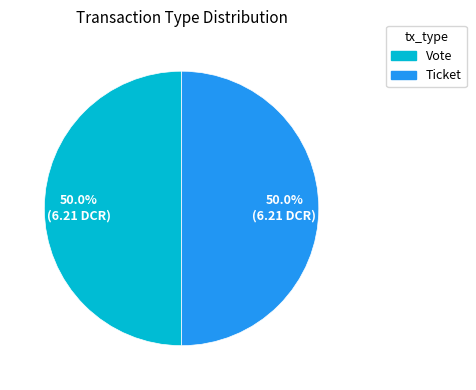

Count the number of slices in the pie.

2